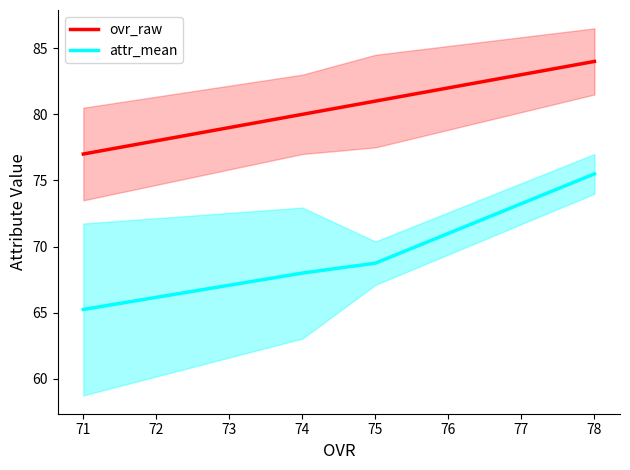

True or false: attr_mean and ovr_raw intersect in this chart.

False